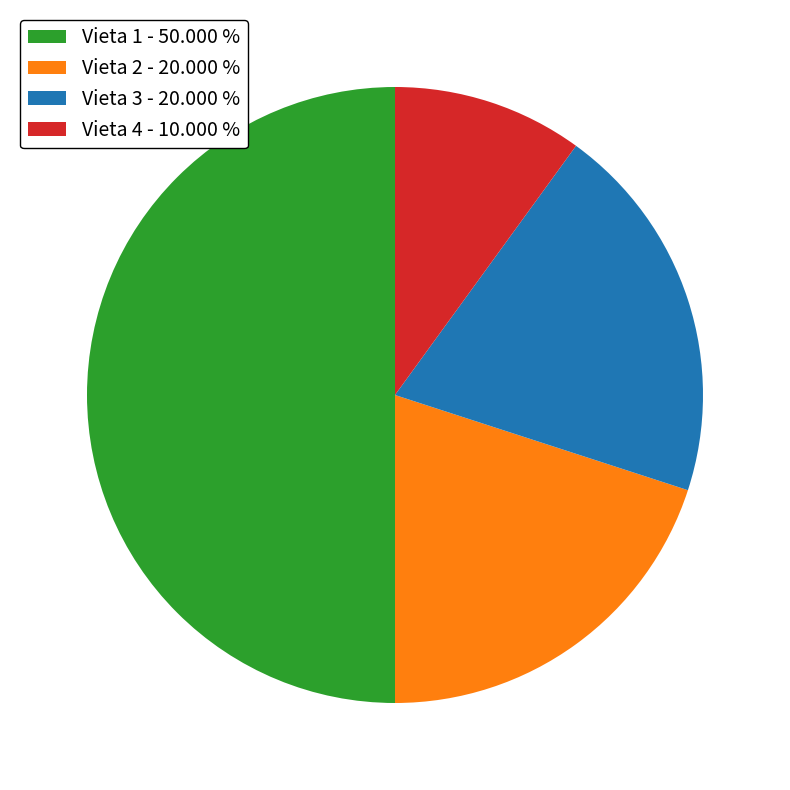

Combined, do Vieta 1 - 50.000 % and Vieta 2 - 20.000 % account for over 50%?

Yes